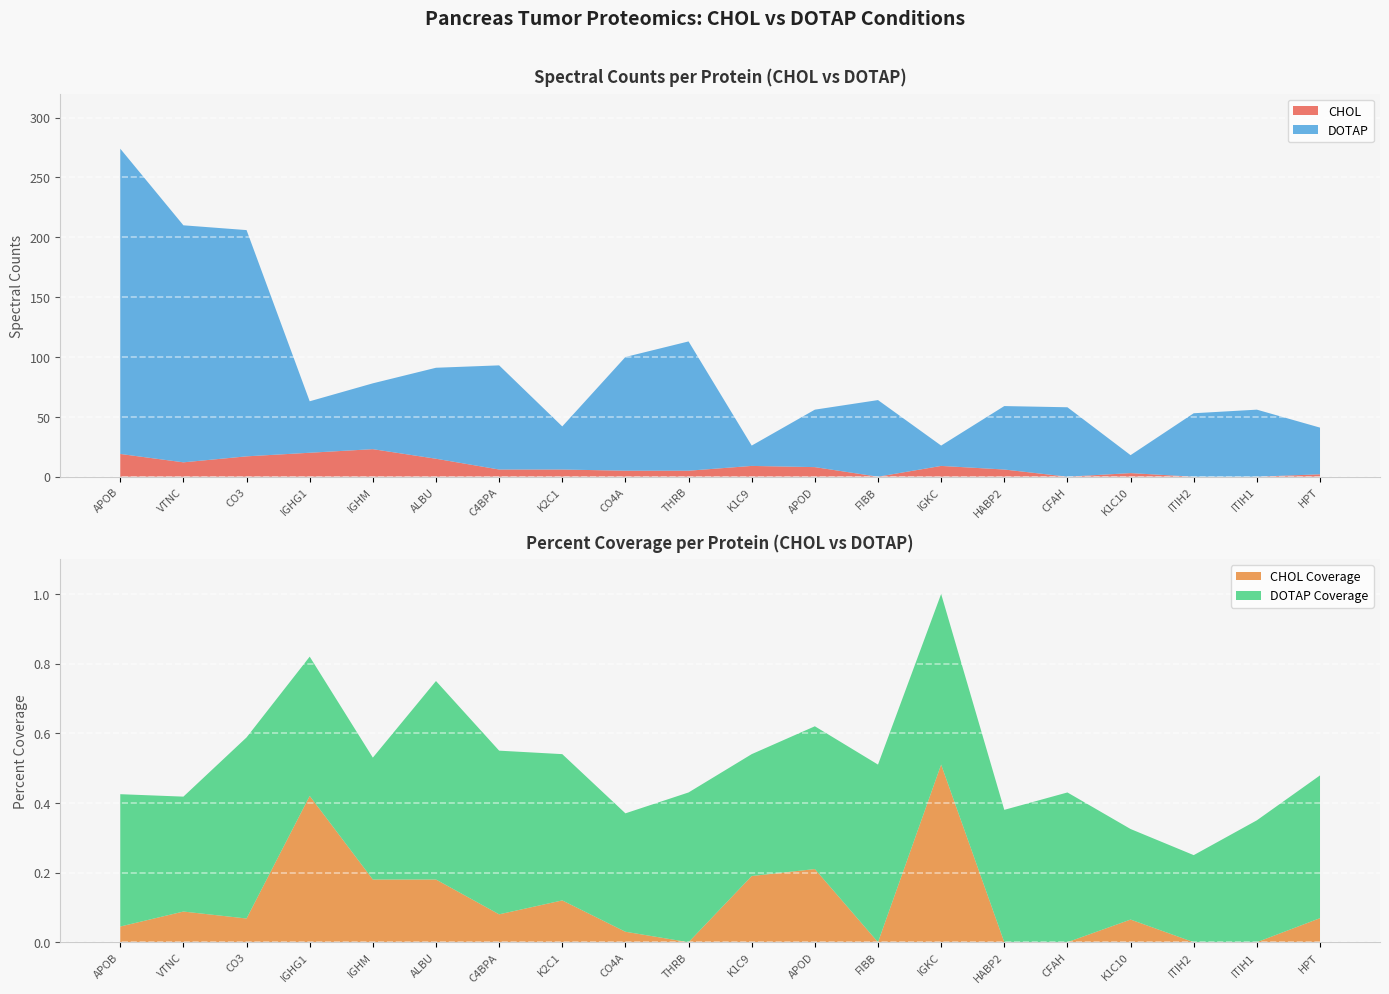

The value of CHOL at IGHM is 23. True or false?

True